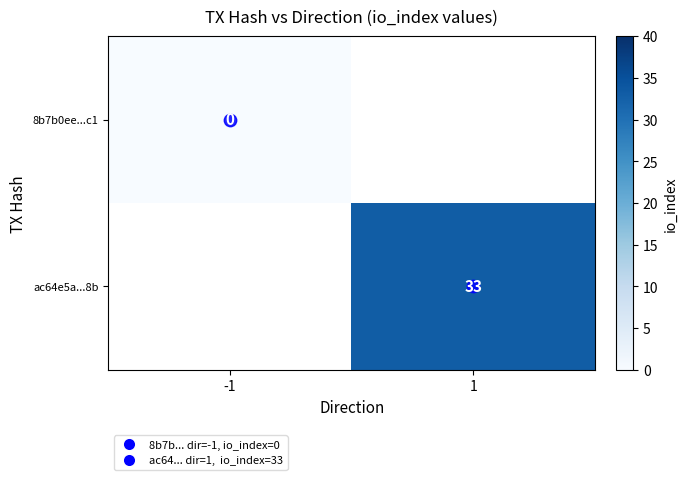

How many series are shown in this chart?

2